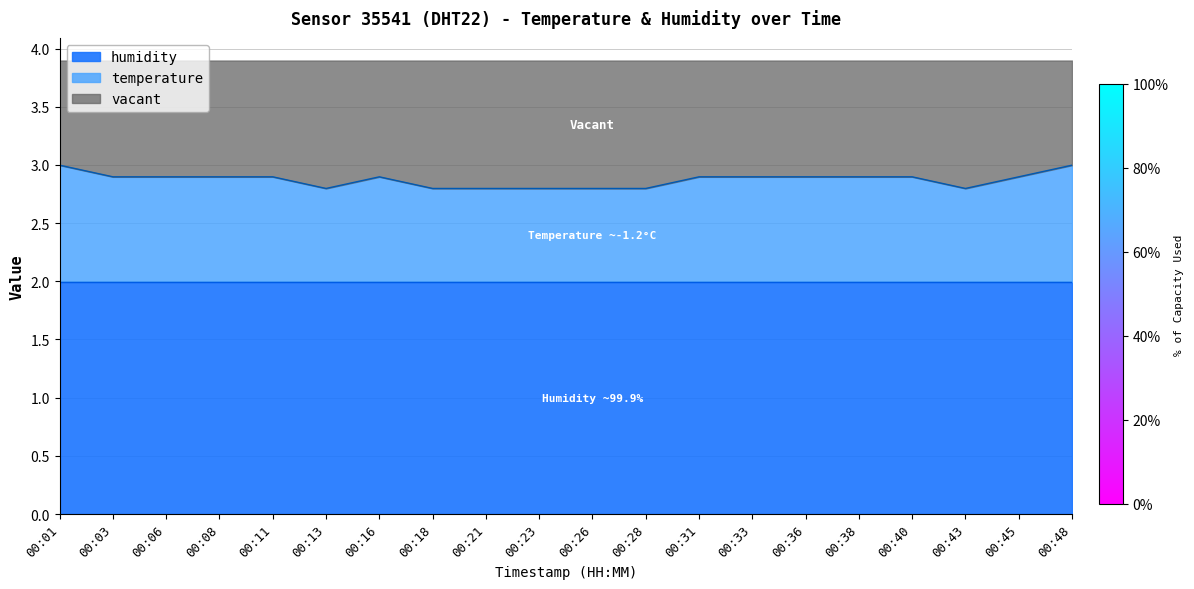

Rank the categories by value from highest to lowest.

00:01, 00:48, 00:03, 00:06, 00:08, 00:11, 00:16, 00:31, 00:33, 00:36, 00:38, 00:40, 00:45, 00:13, 00:18, 00:21, 00:23, 00:26, 00:28, 00:43